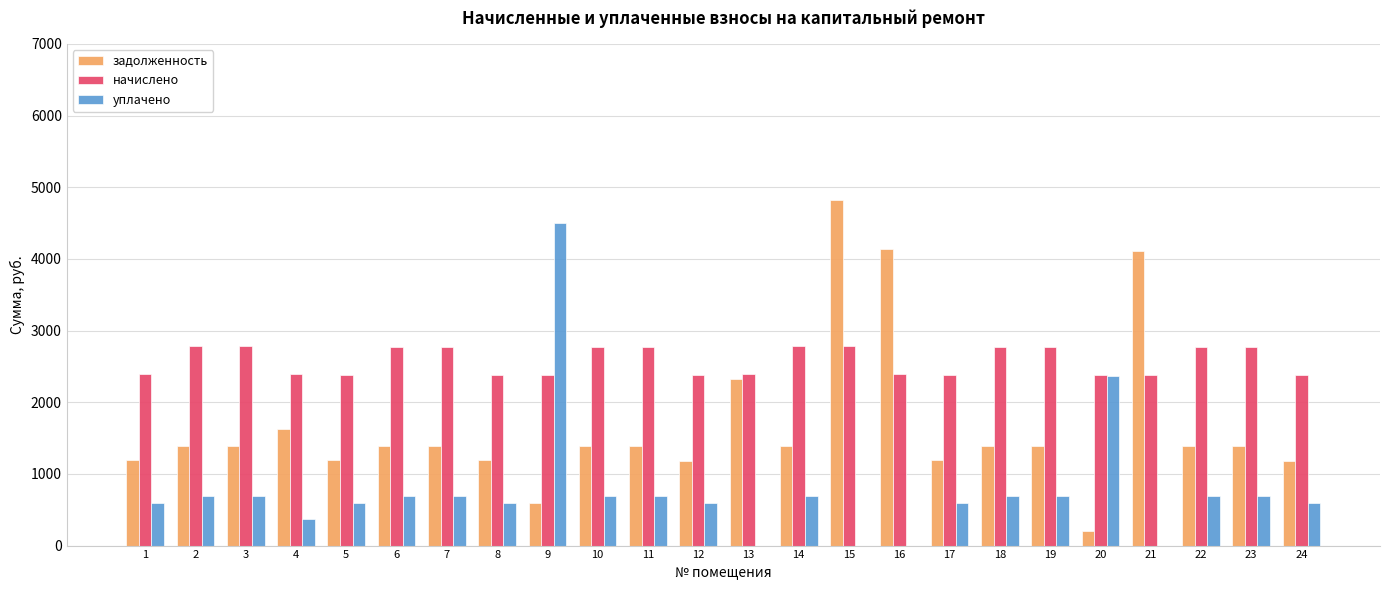

Which series changed the most between 8 and 21?

задолженность